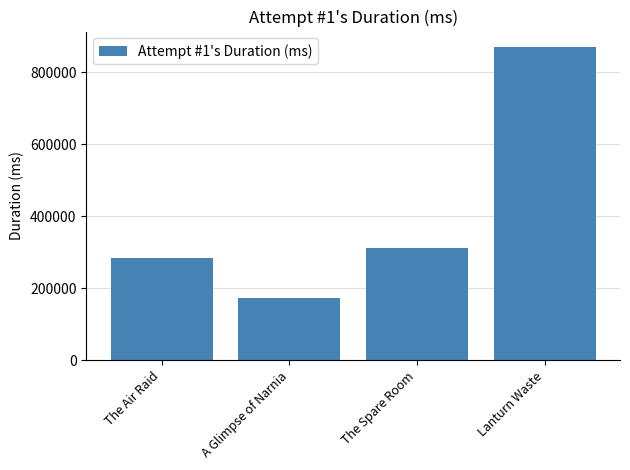

Is it true that the value at The Air Raid is 100004?

False